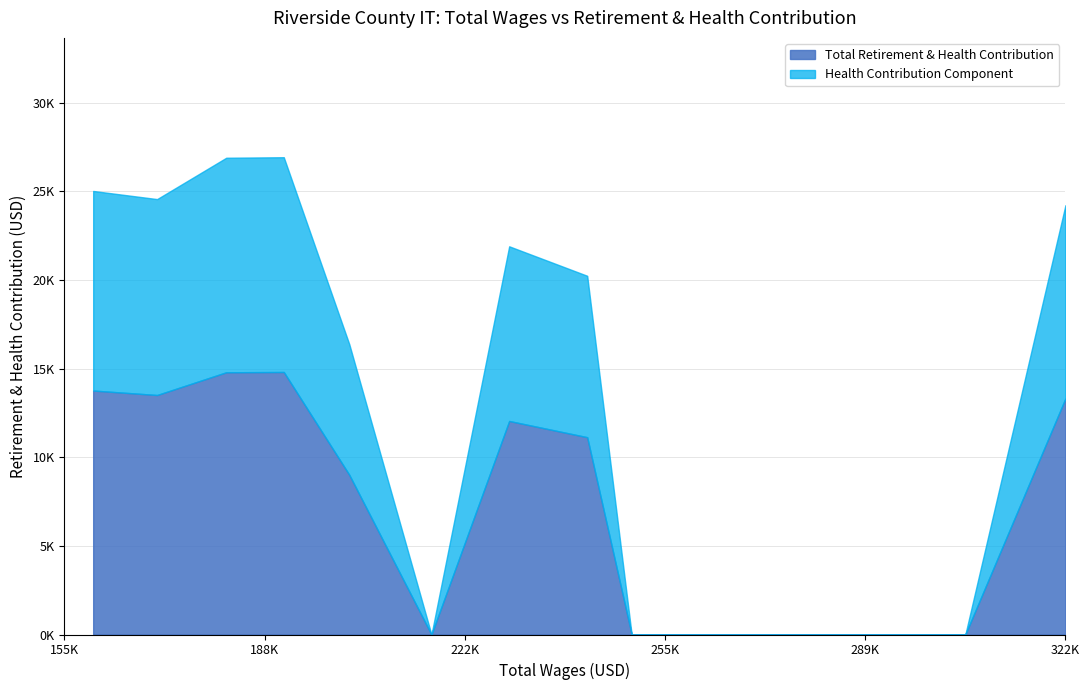

What are all the series names shown in the legend?

Total Retirement & Health Contribution, Health Contribution Component